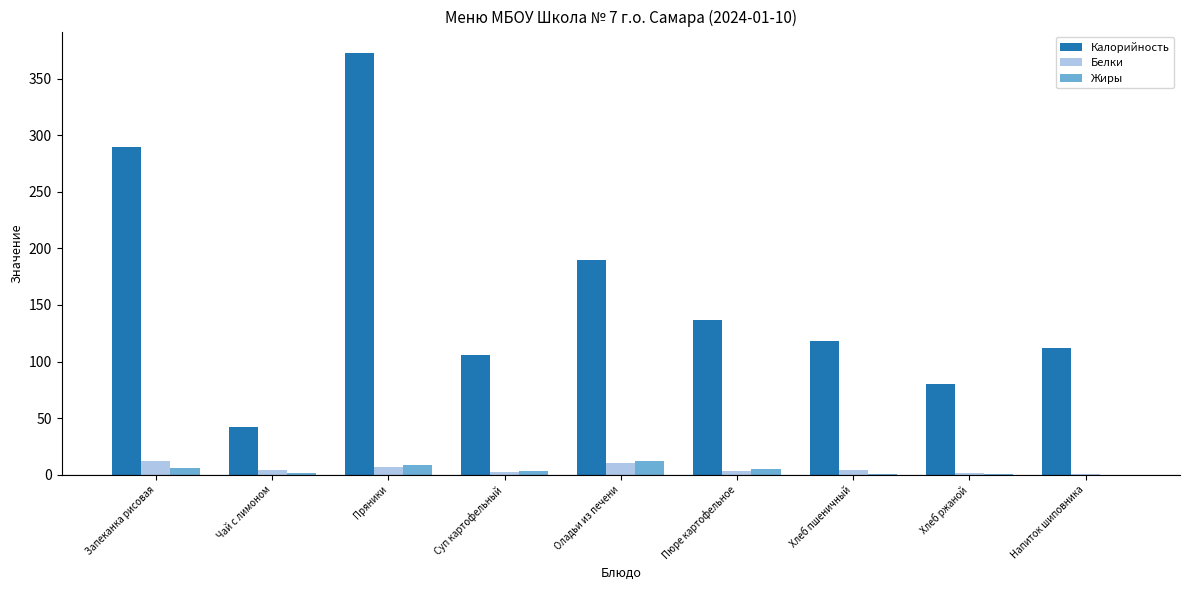

How many categories are shown in the chart?

9